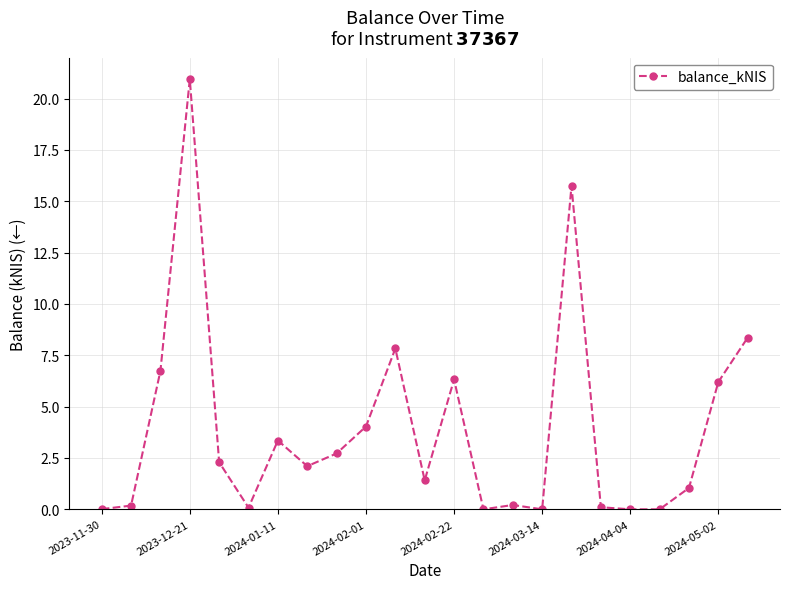

What is the maximum value shown in the chart?

20.9